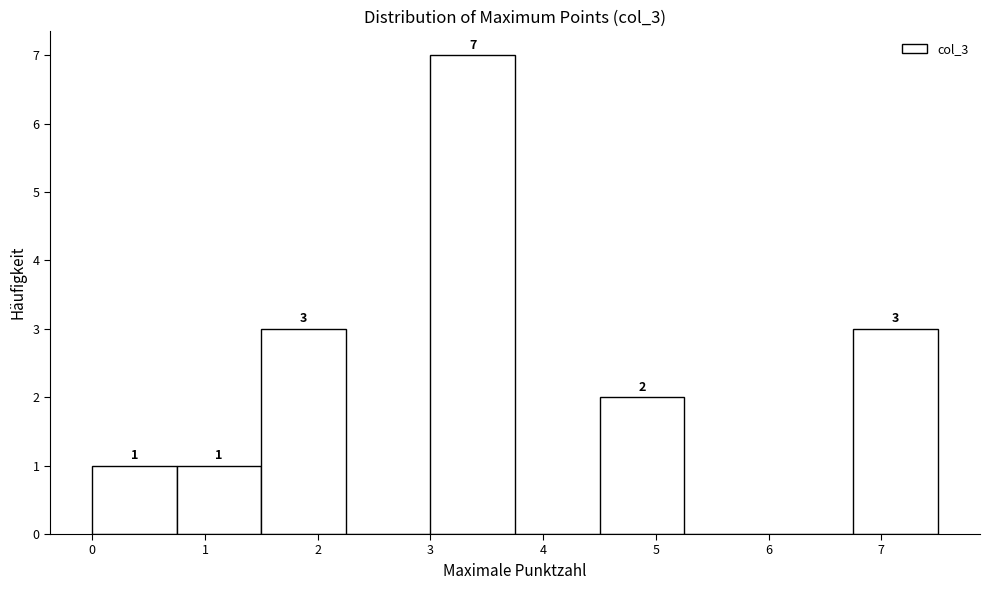

Which range on the x-axis has the tallest bar?

3.00 to 3.75